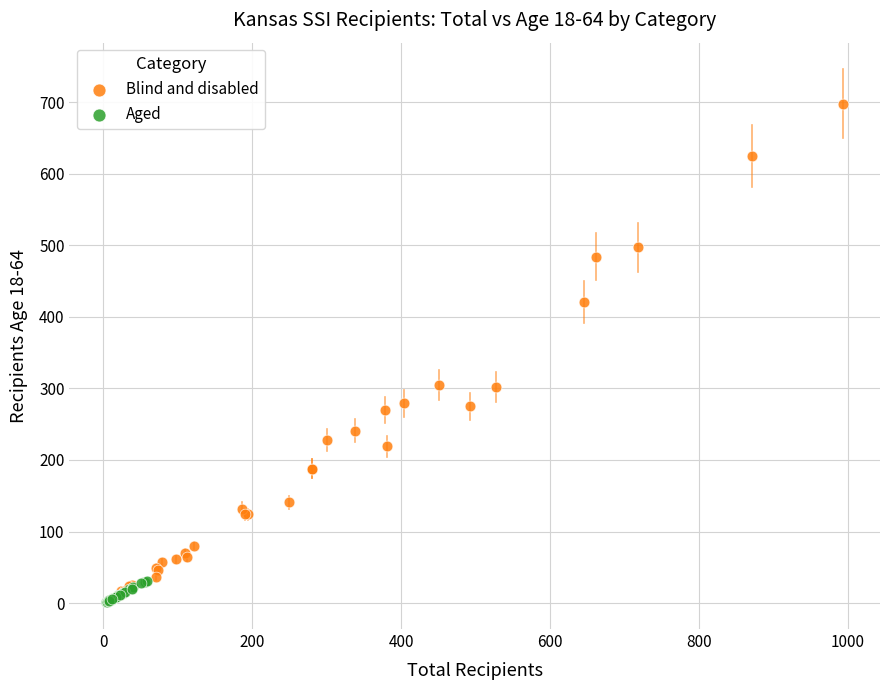

Which series has the largest Y range (max minus min)?

Blind and disabled